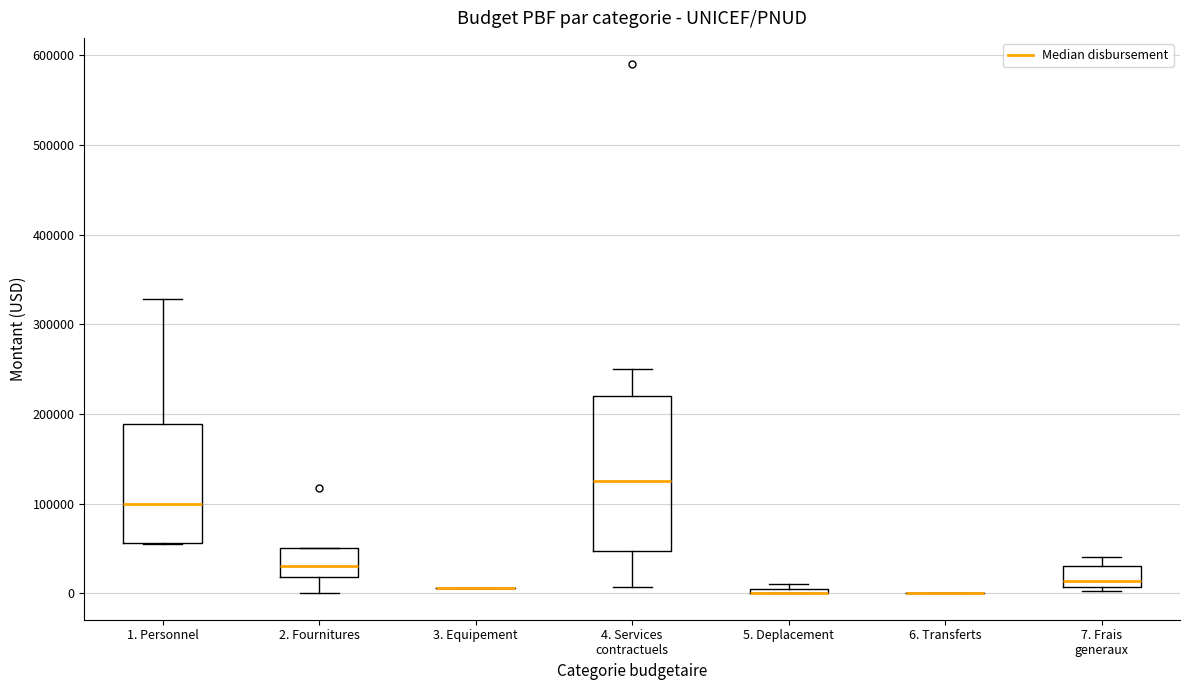

Where is the upper edge of the box for 4. Services contractuels on the y-axis? The values are not printed on the chart, so give them approximately, as read against the axis.

220000